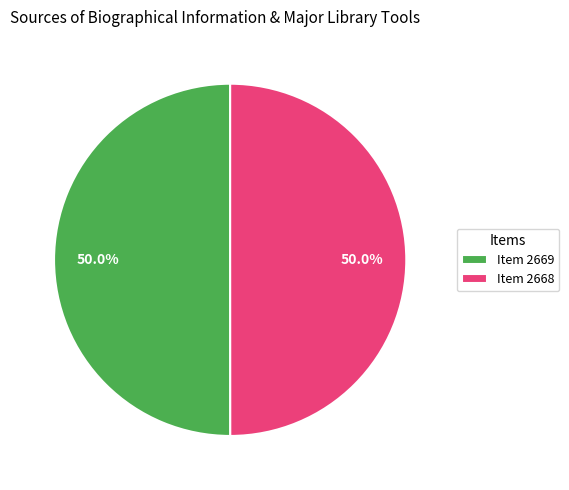

What percentage is the Item 2668 slice, to the nearest percent?

50%